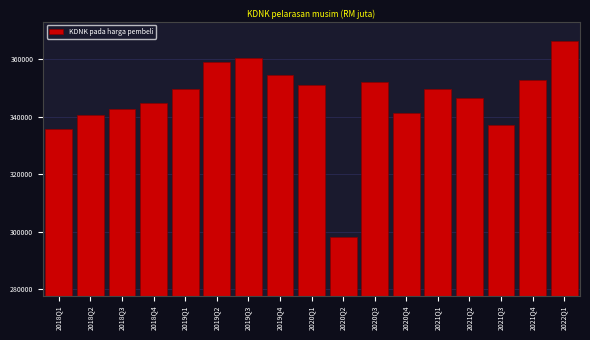

What is the ratio of the value at 2019Q4 to the value at 2019Q1?

1.0